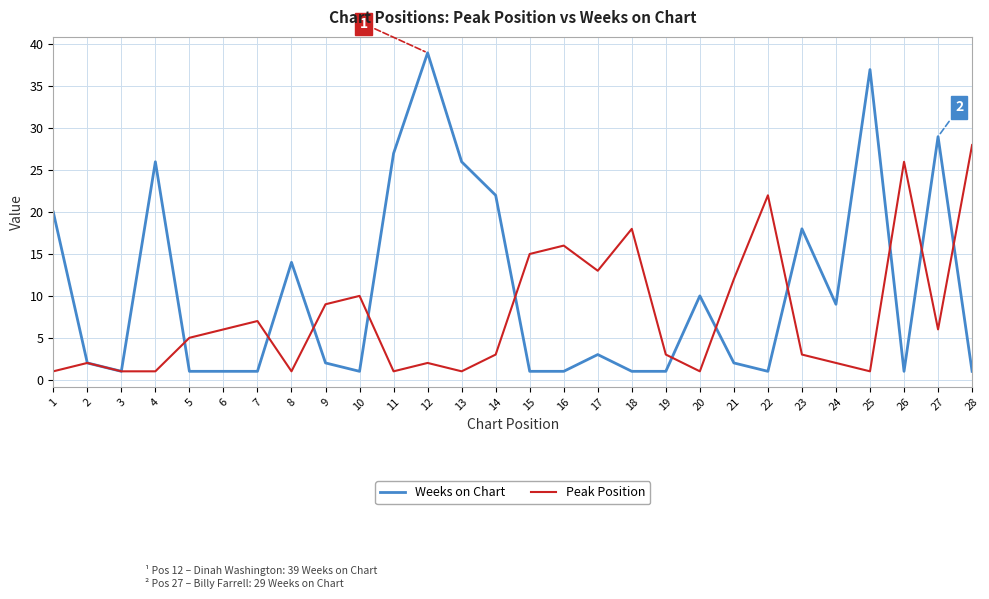

What is the difference between the Peak Position values at 5 and 14?

2